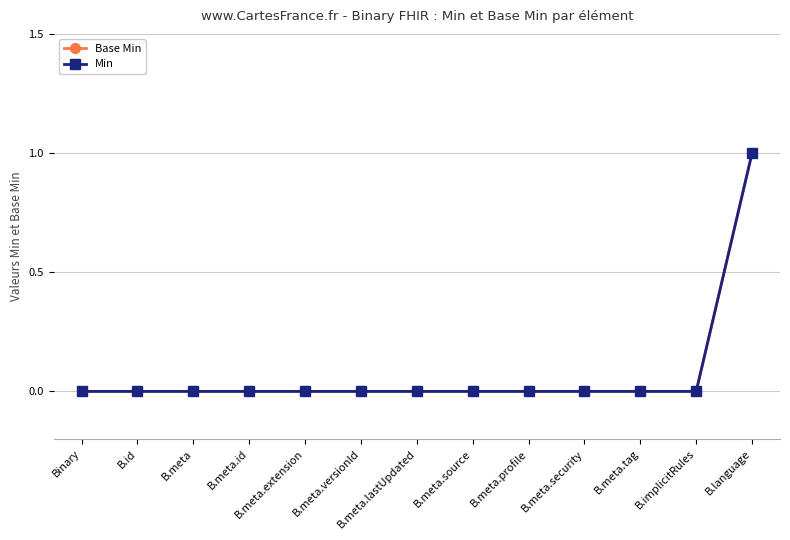

Which category has the lowest value in the Min series?

Binary